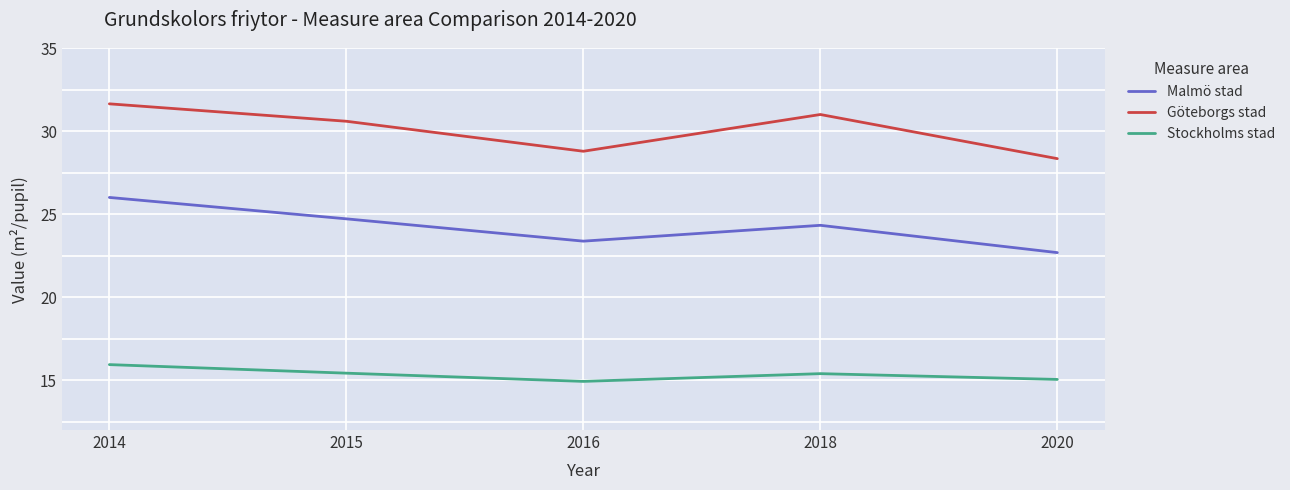

At which category is the sum across all series the highest?

2014